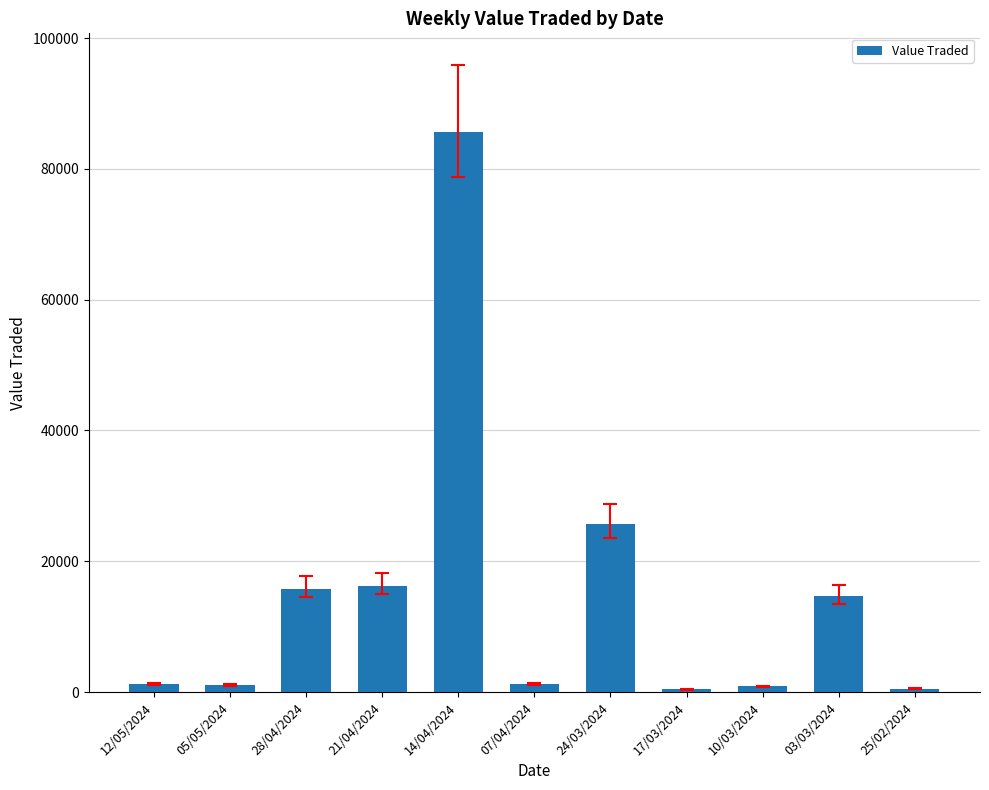

The chart shows a value of 24946 at 28/04/2024. True or false?

False